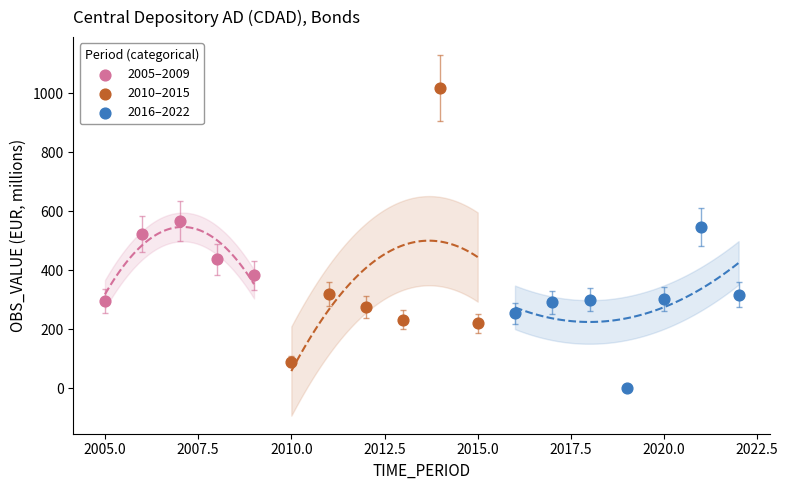

Which series contains the lowest Y value?

2016–2022